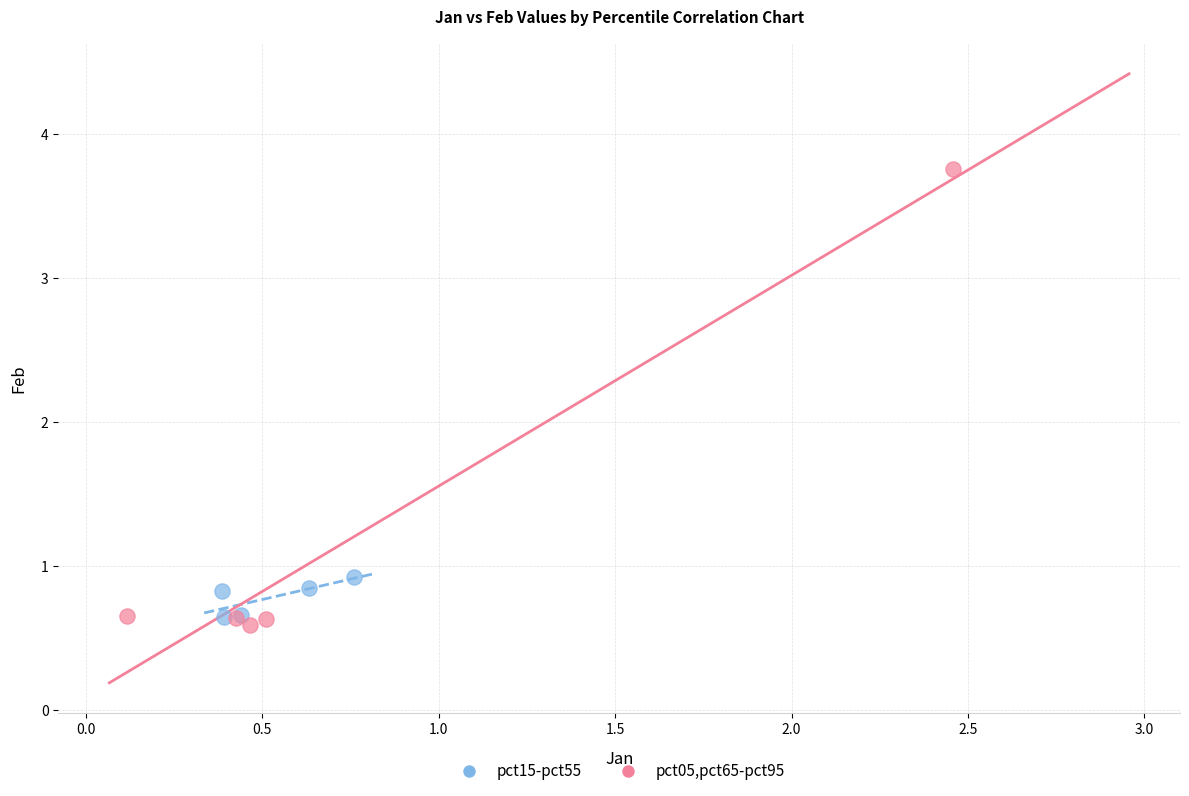

Which series has the widest spread of Y values?

pct05,pct65-pct95